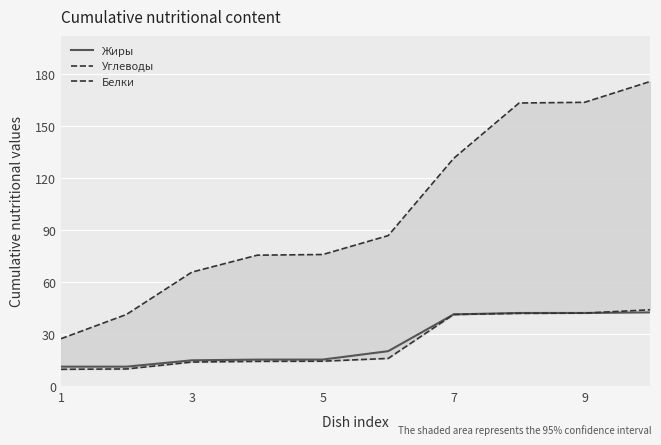

Is the value of Углеводы at 9 greater than the value of Жиры at 6?

Yes